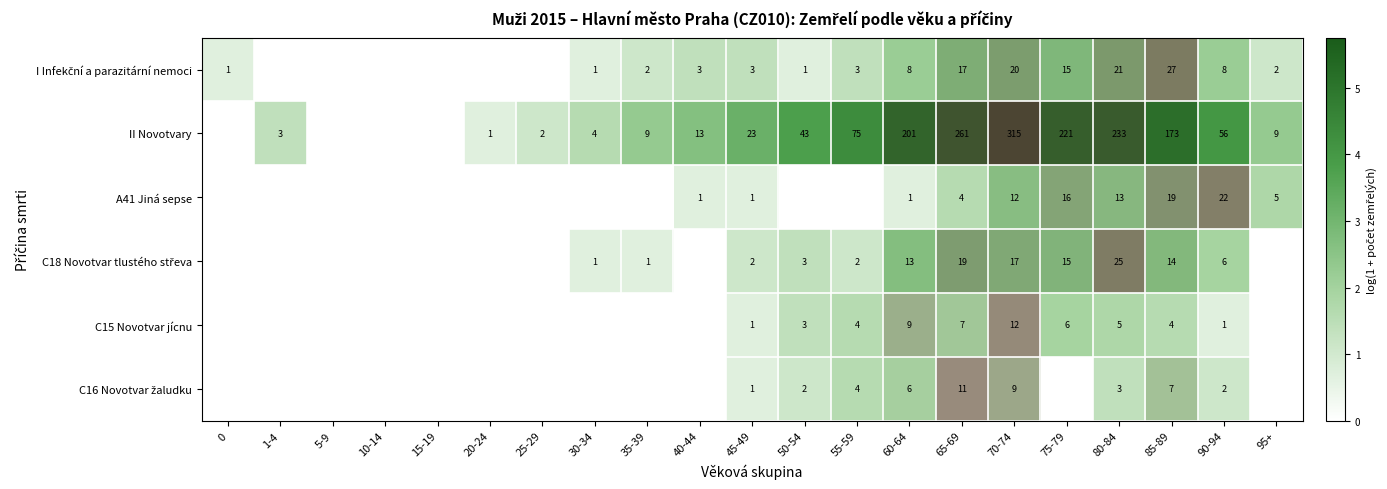

Is the value of A41 Jiná sepse at 40-44 greater than the value of II Novotvary at 10-14?

Yes